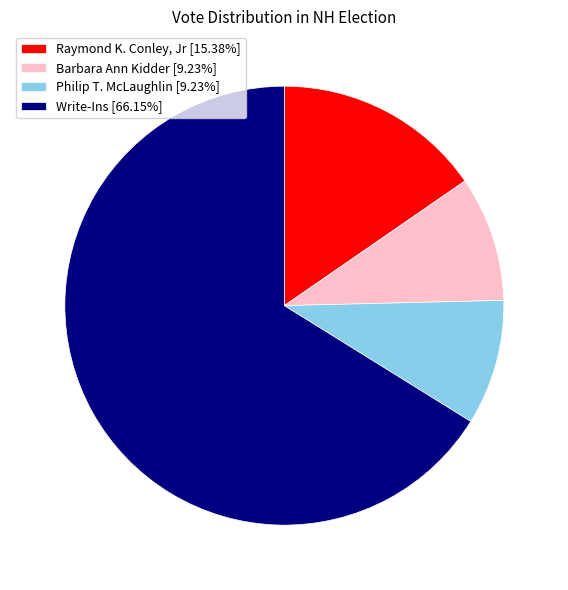

Which category has the biggest portion of the pie?

Write-Ins